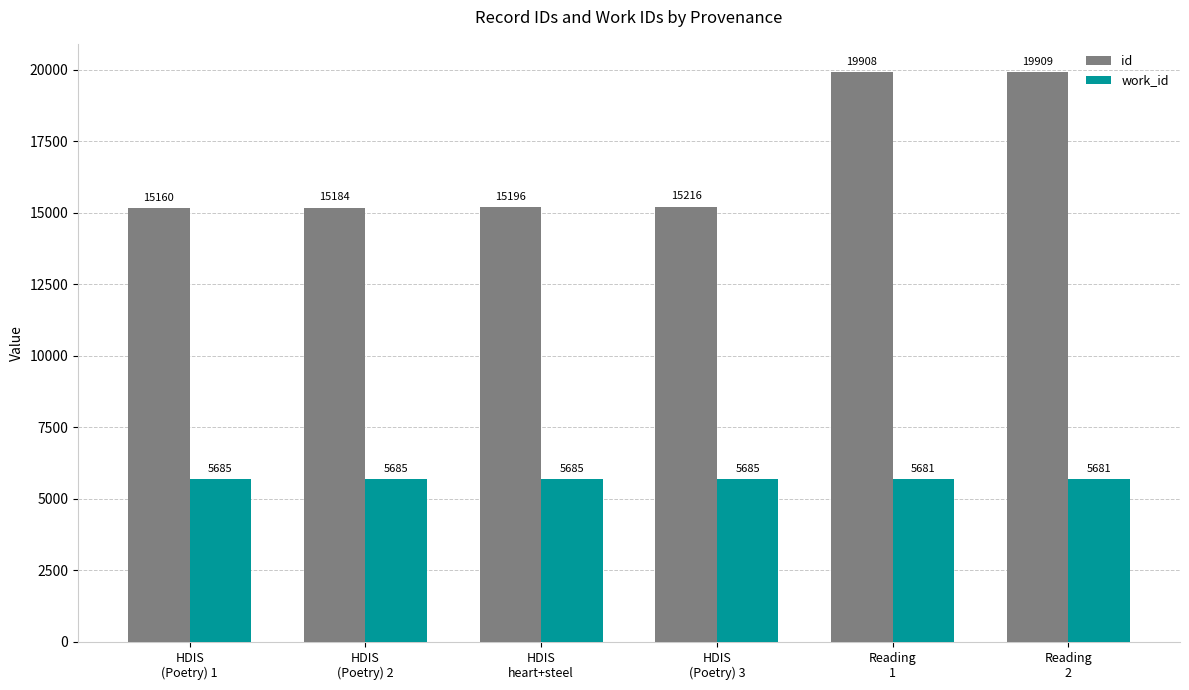

What is the total value across all series at HDIS
(Poetry) 1?

20845